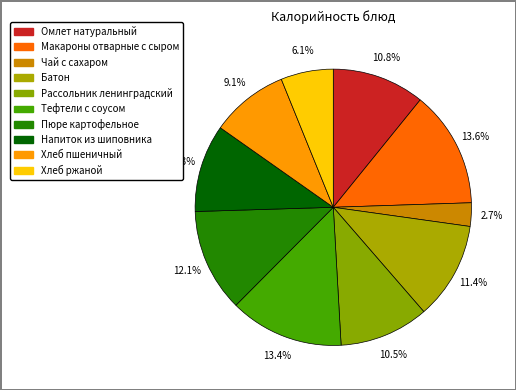

To the nearest percent, what is the average slice percentage?

10%